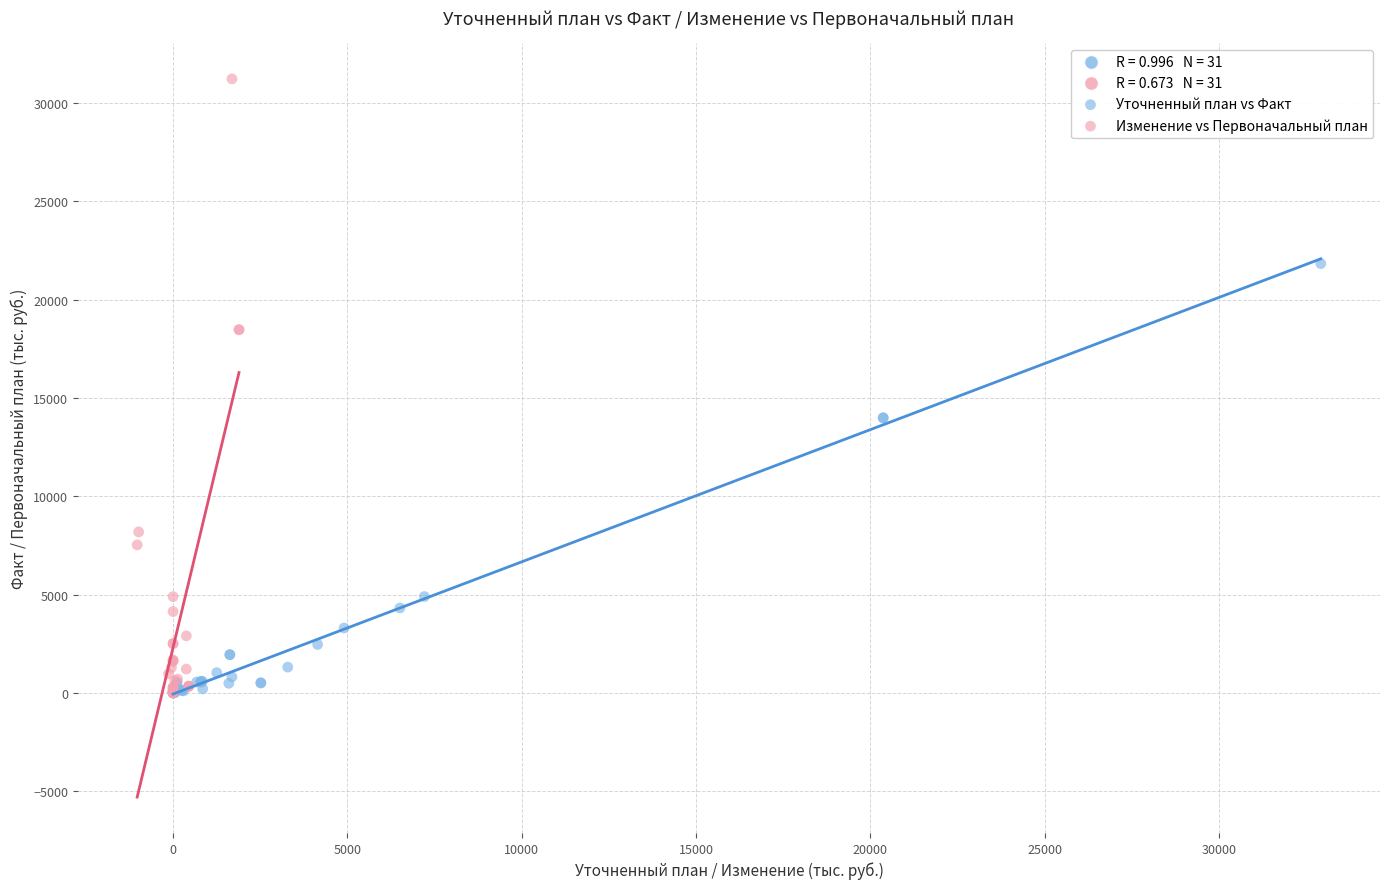

Which series has the widest spread of Y values?

Изменение vs Первоначальный план